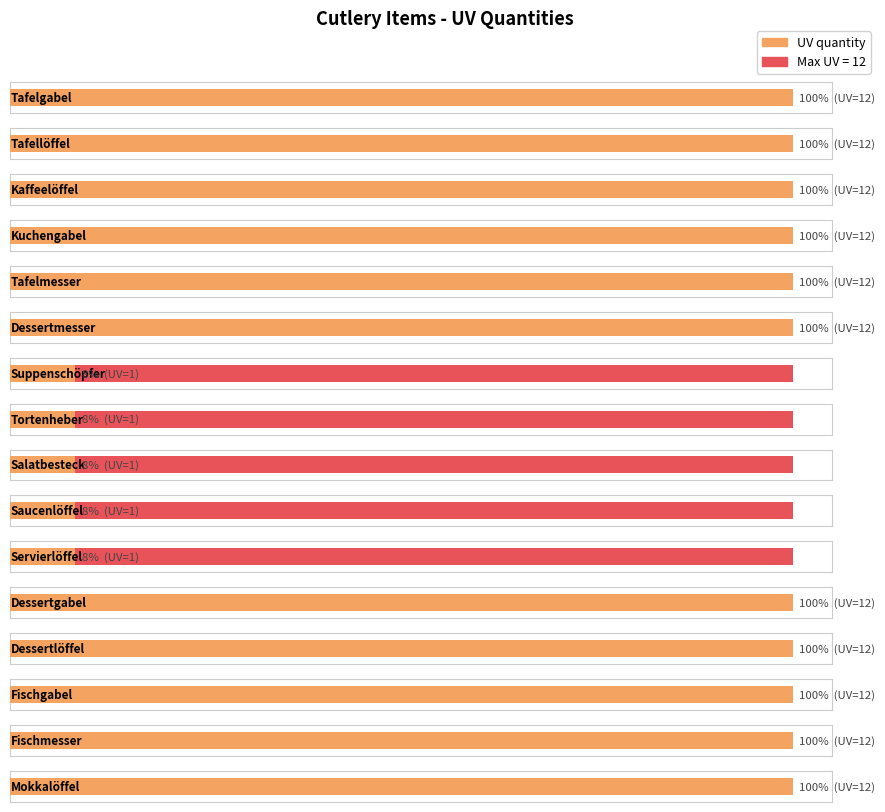

Reading left to right, transcribe all the data shown in this chart.

12	12	12	12	12	12	1	1	1	1	1	12	12	12	12	12